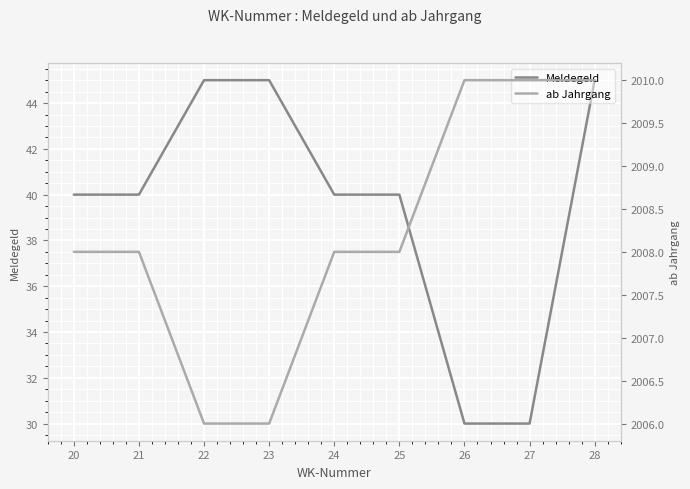

Is it true that Meldegeld equals 40 at 24?

True